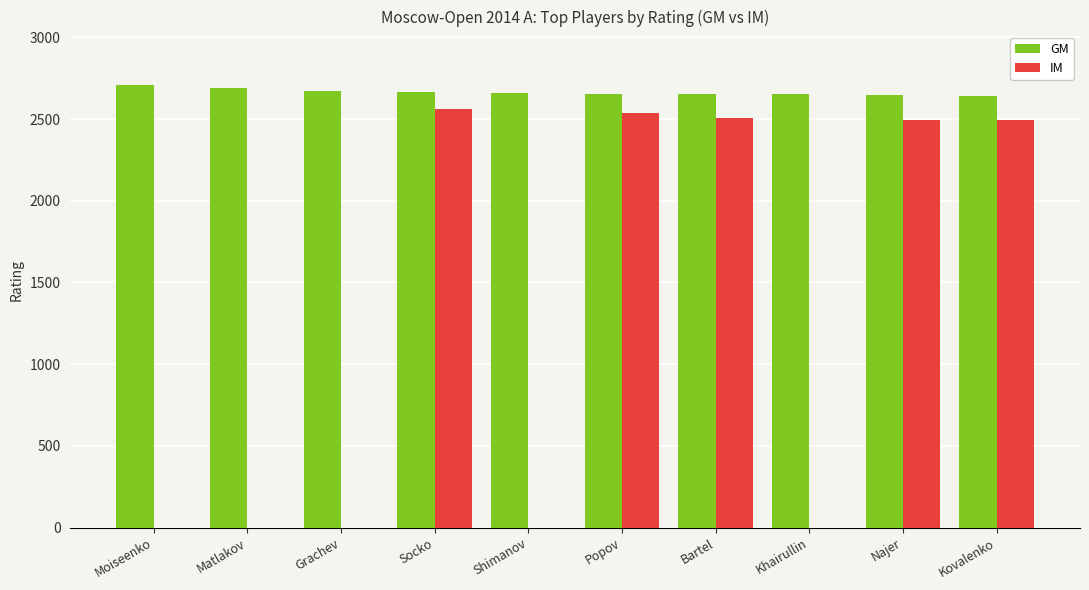

What is the maximum value for GM?

2710